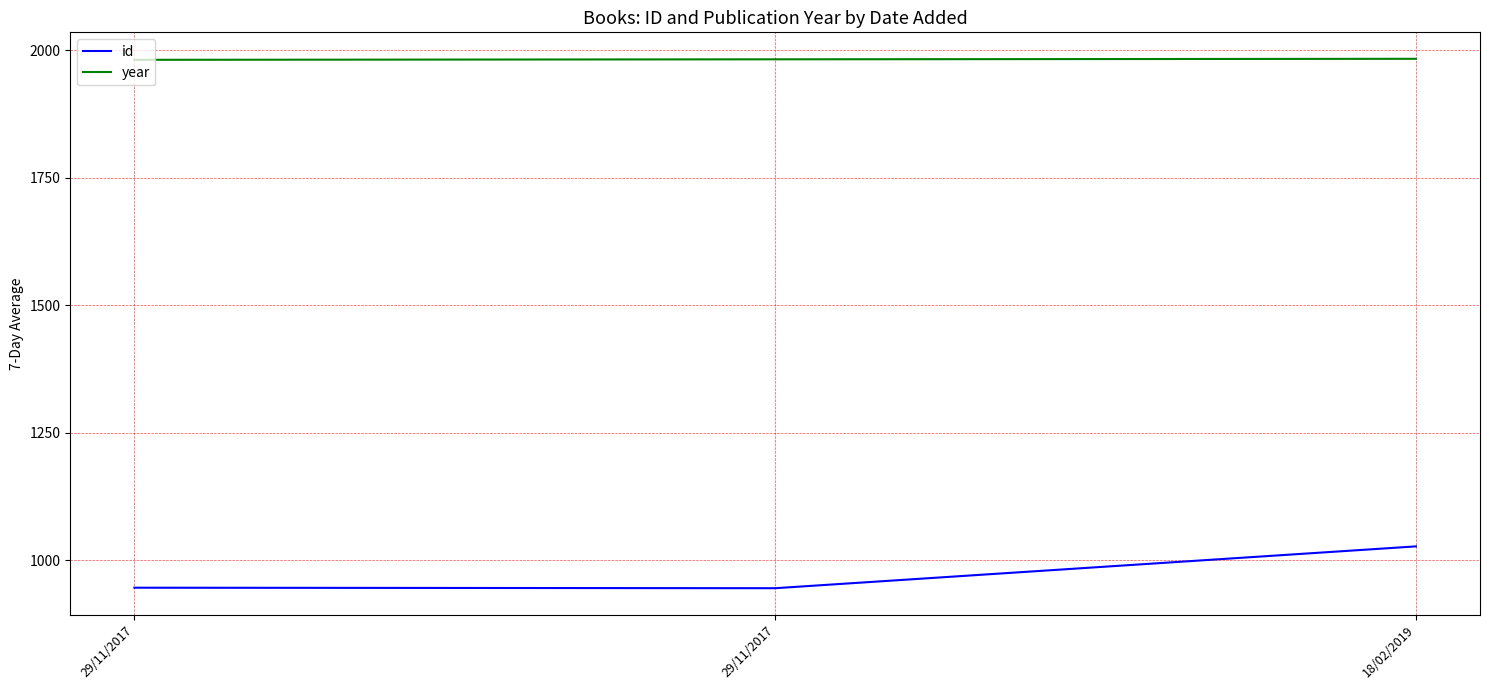

What are all the series names shown in the legend?

id, year